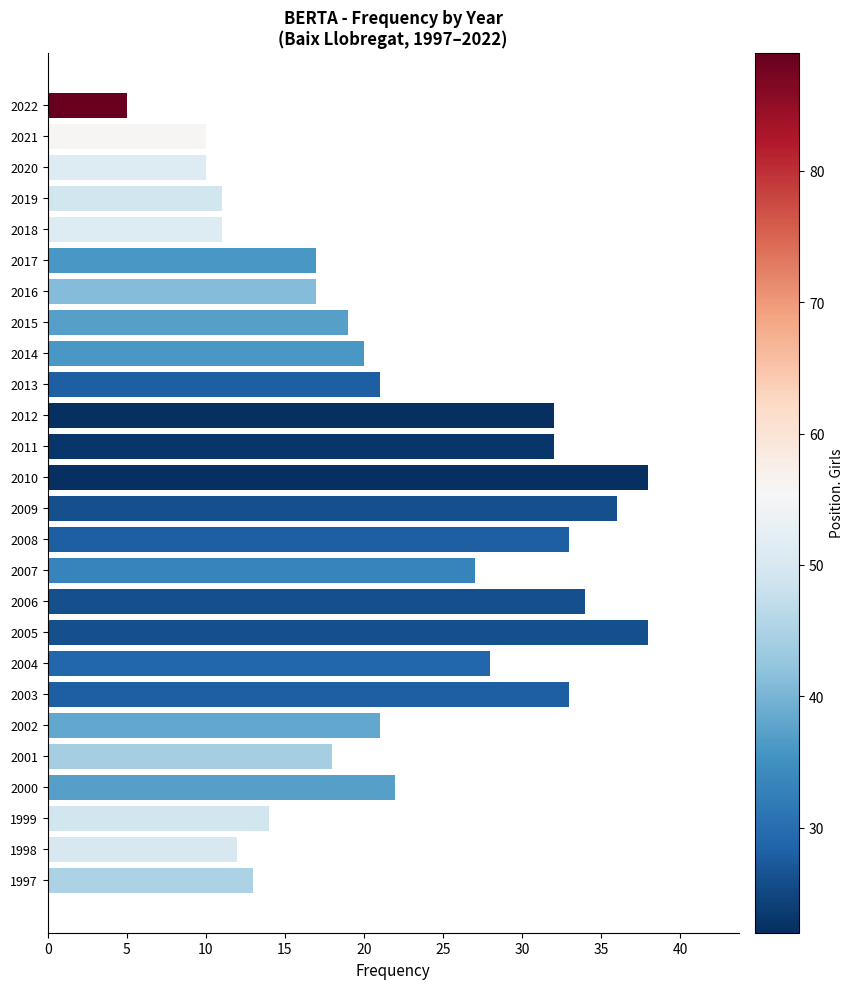

What is the minimum value shown in the chart?

5